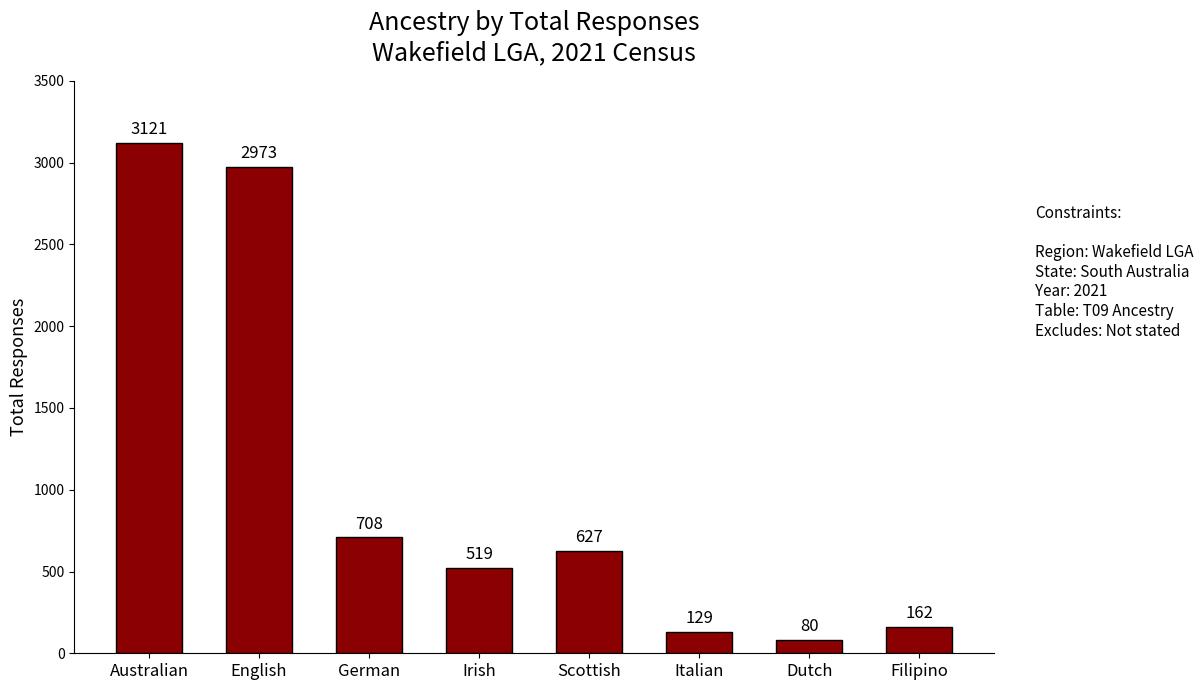

Reading right to left, list all the values displayed in this chart.

162	80	129	627	519	708	2973	3121